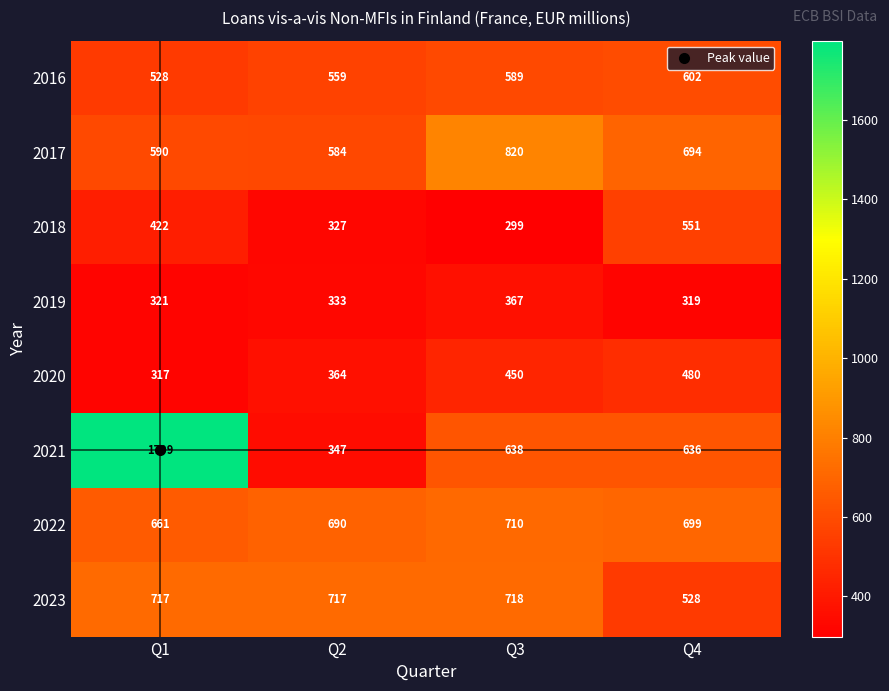

What is the lowest value of the 2023 series?

528